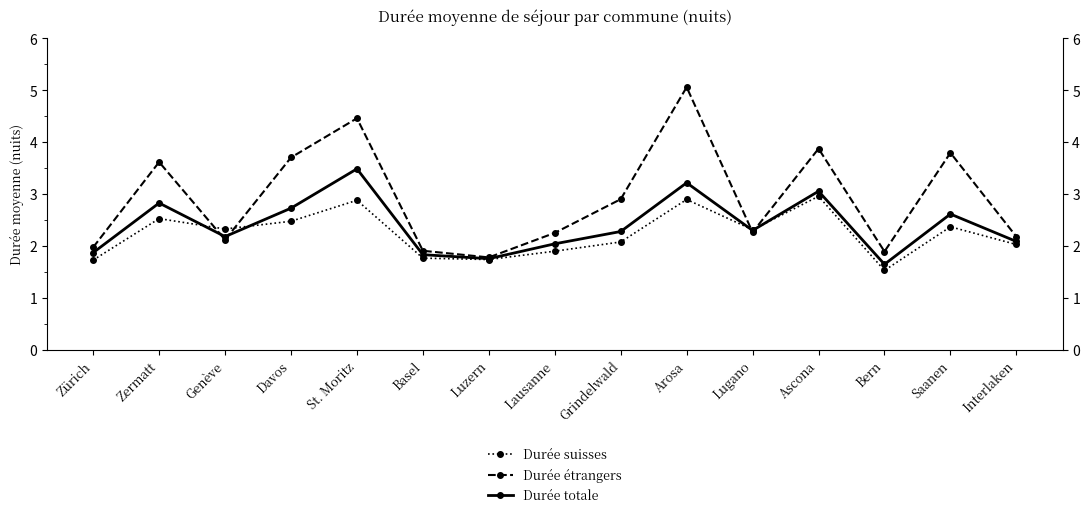

Is the value of Durée étrangers at Zürich greater than the value of Durée suisses at Luzern?

Yes